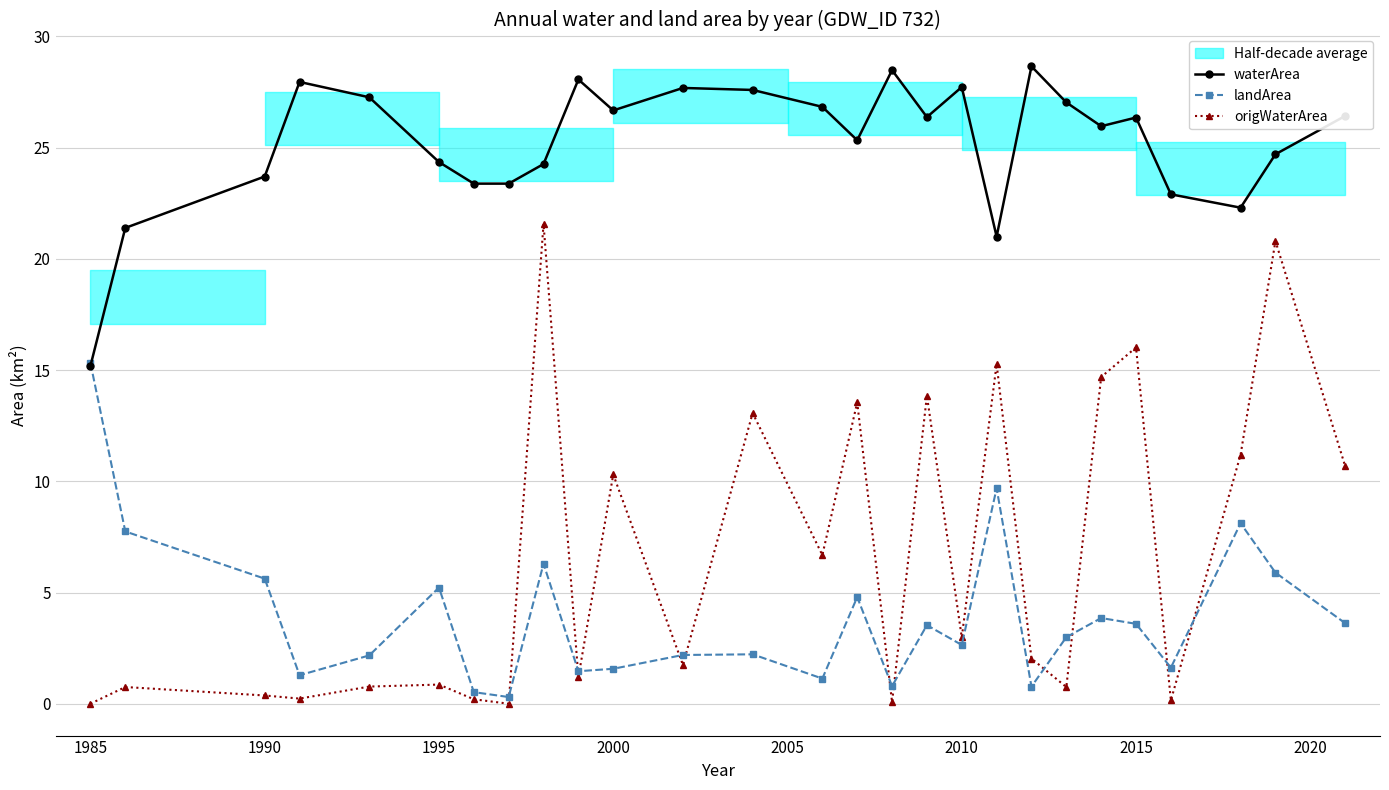

Does the chart display data point markers on the line(s)?

Yes